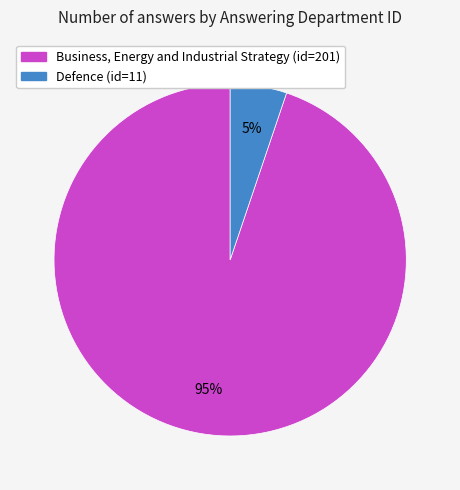

Between Business, Energy and Industrial Strategy and Defence, which is larger?

Business, Energy and Industrial Strategy